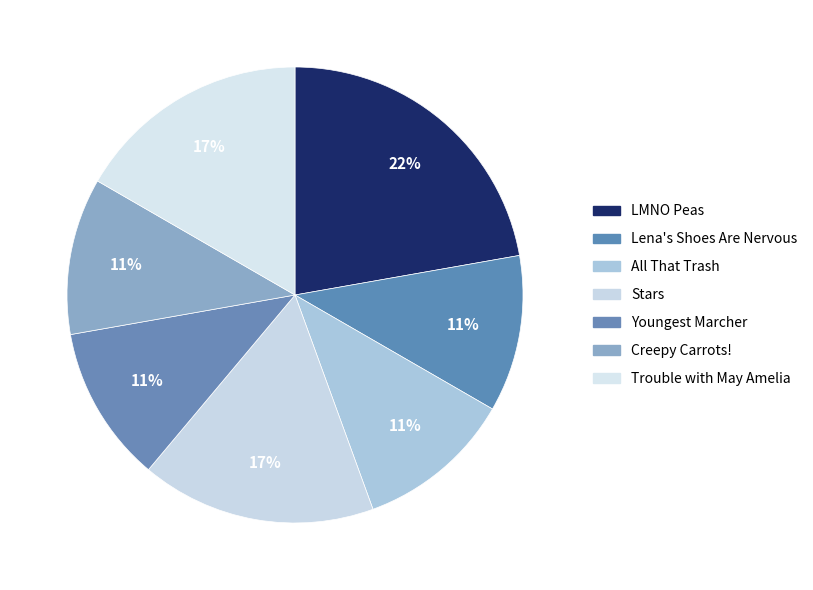

What portion of the pie excludes LMNO Peas?

77.8%